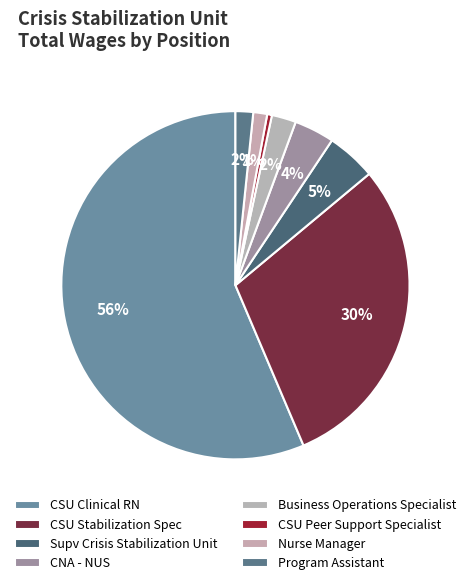

The Nurse Manager slice represents 11% of the pie. True or false?

False